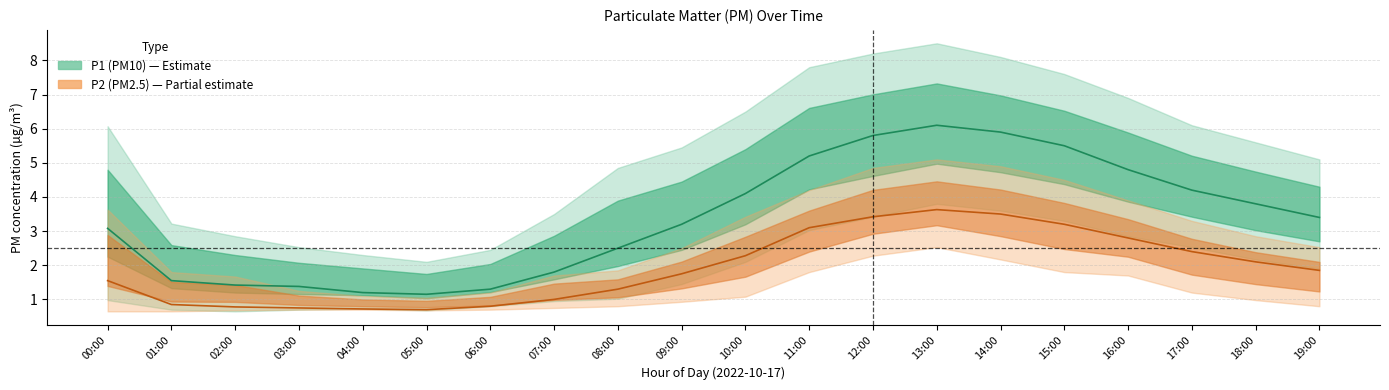

What is the average value of the P2 (PM2.5) mean series?

1.9